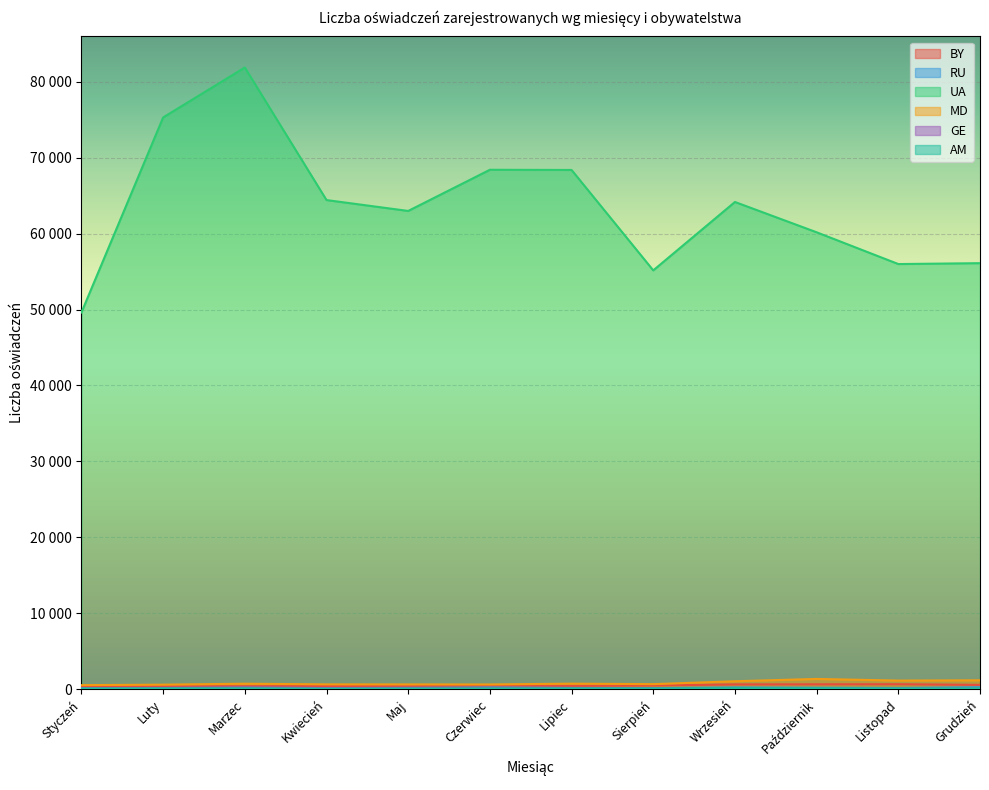

Is the value of AM at Maj greater than the value of RU at Kwiecień?

No